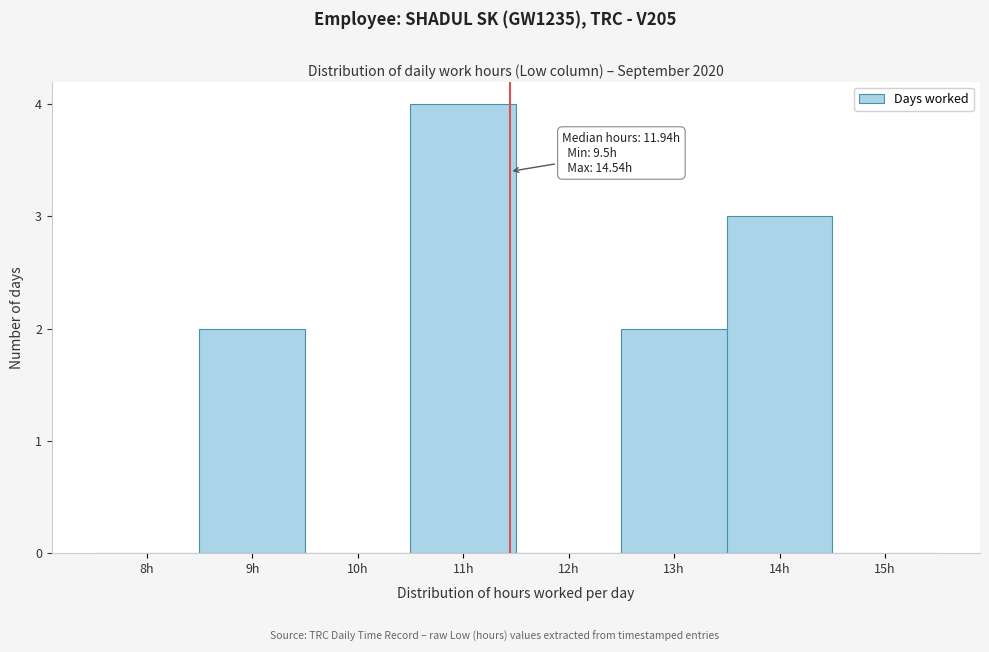

Reading left to right, transcribe all the data shown in this chart.

8h=0	9h=2	10h=0	11h=4	12h=0	13h=2	14h=3	15h=0